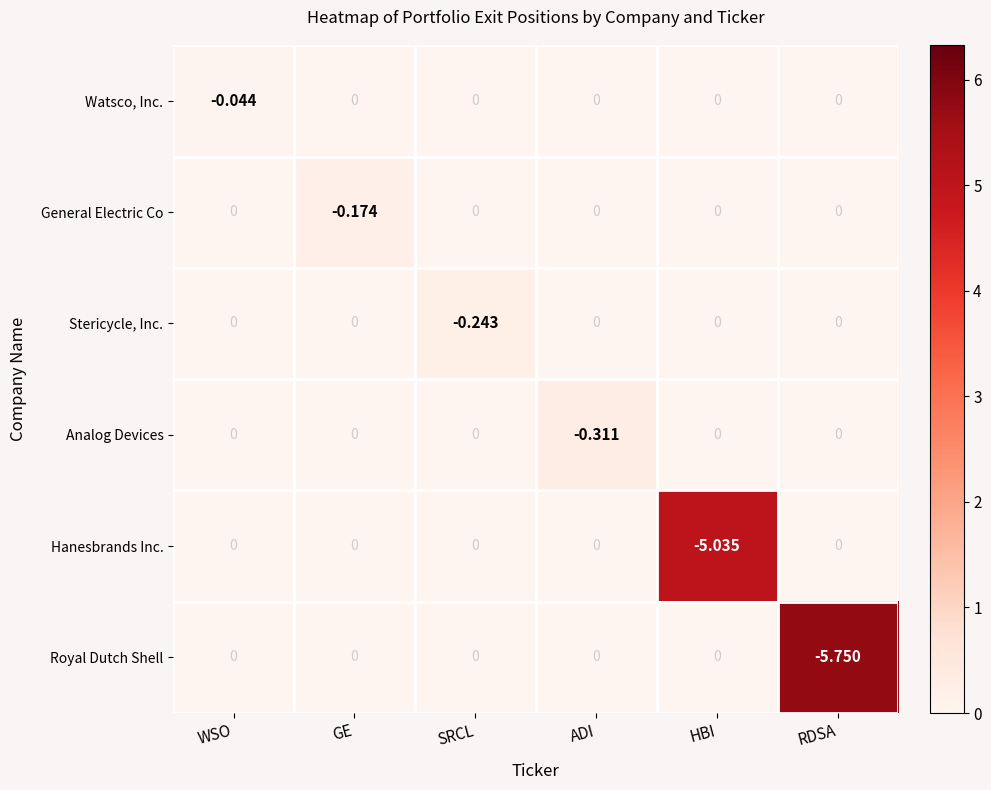

How many values in Watsco, Inc. are below zero?

1